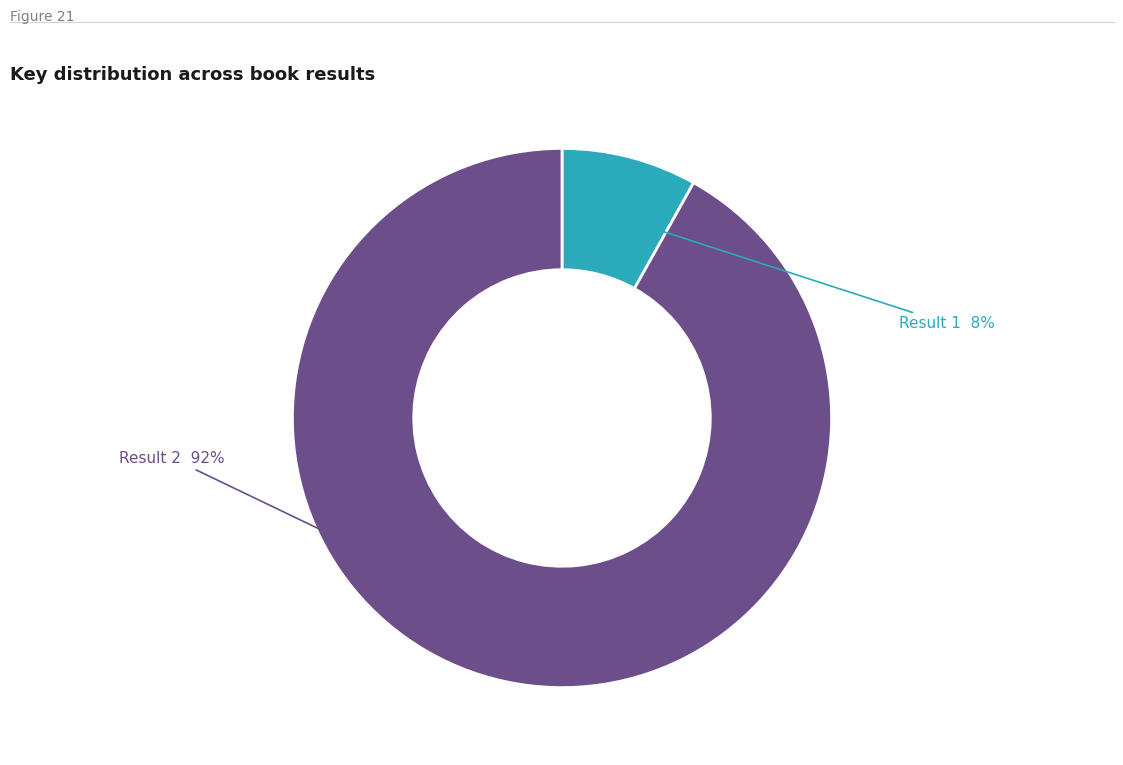

To the nearest percent, what is the difference between the largest and smallest slice percentages?

84%